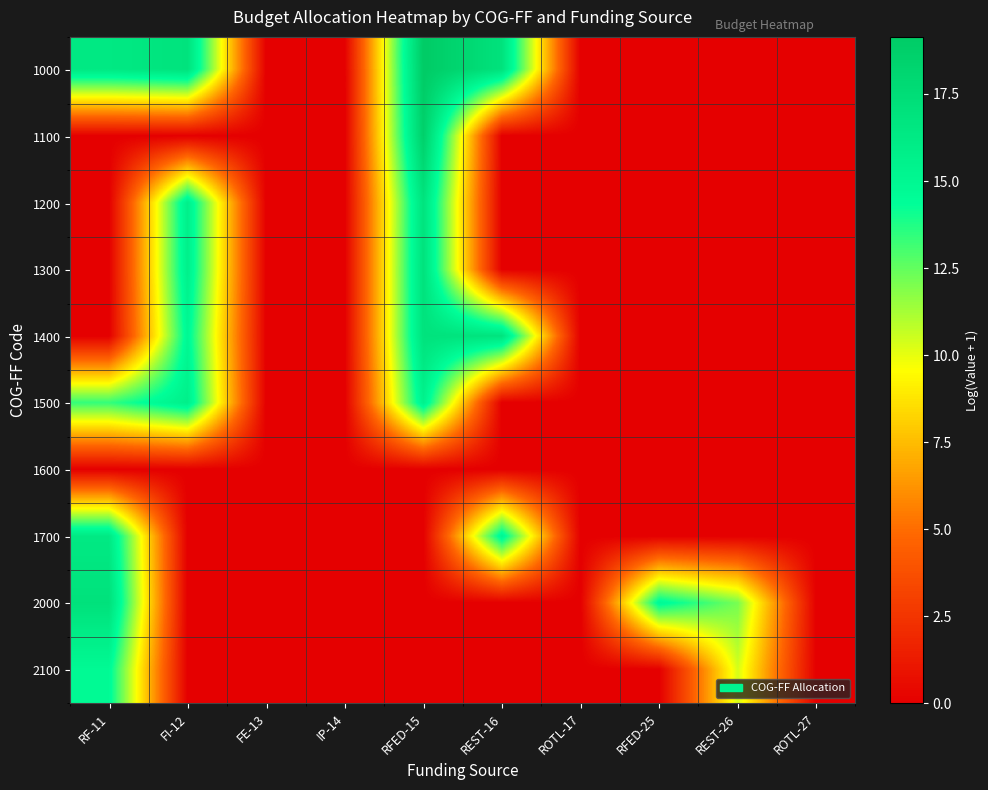

How many distinct data groups are displayed?

10